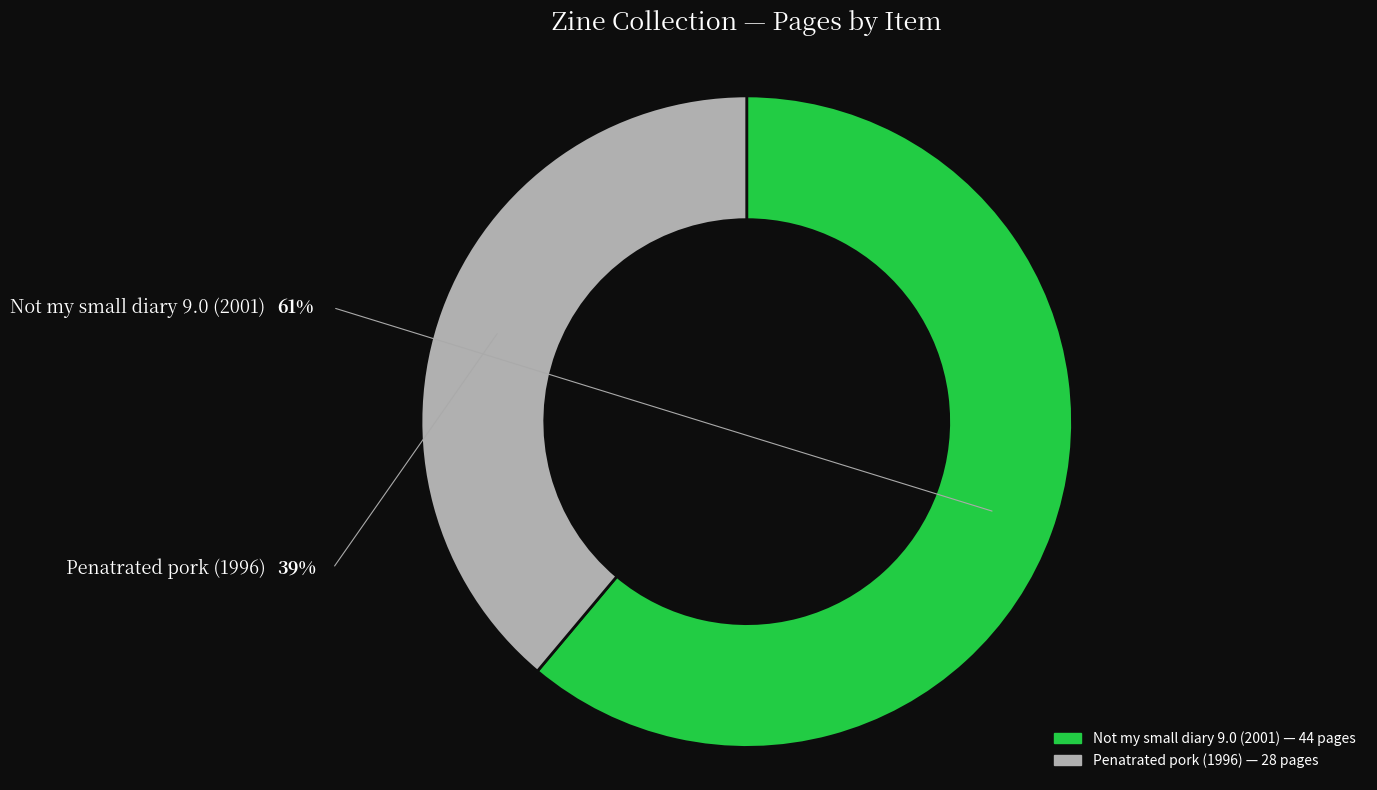

Is it true that Not my small diary 9.0 (2001) is 61% of the pie?

True